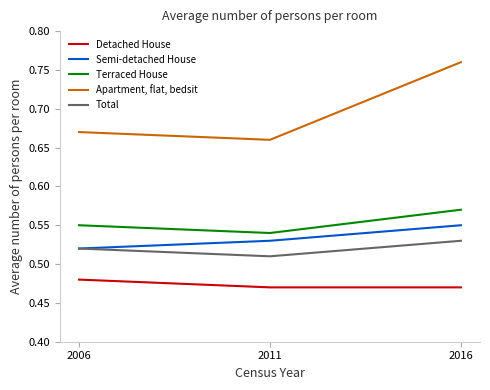

Which series has the largest total across all categories?

Apartment, flat, bedsit